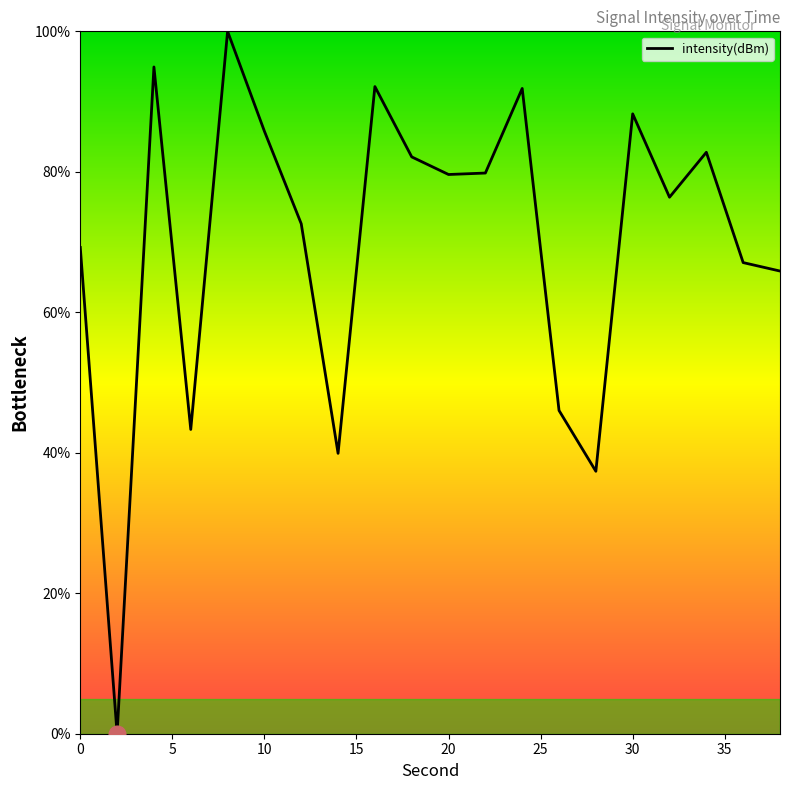

What is the greatest value displayed?

100.0